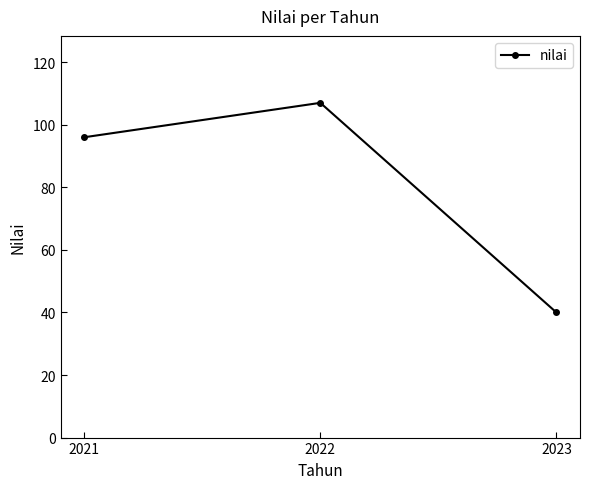

What is the change in value from 2022 to 2023?

-67